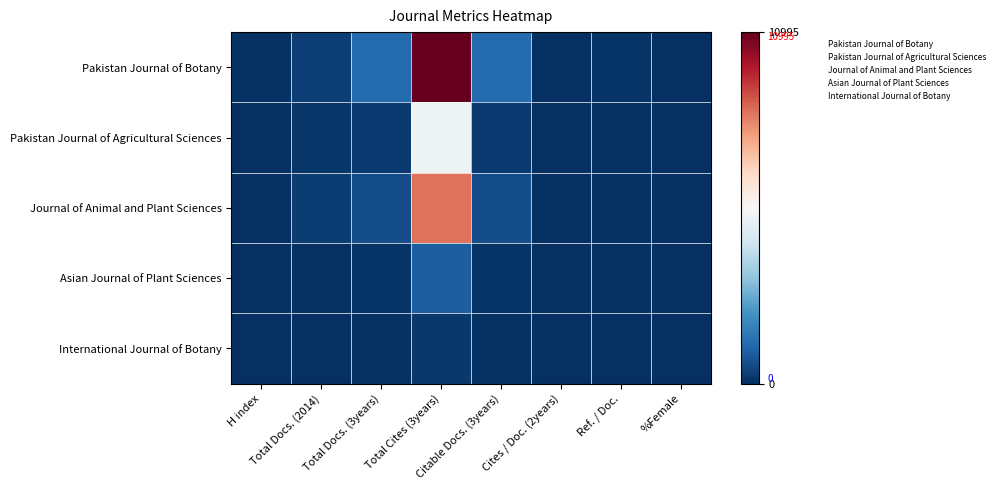

At how many categories does at least one series exceed 9993?

1